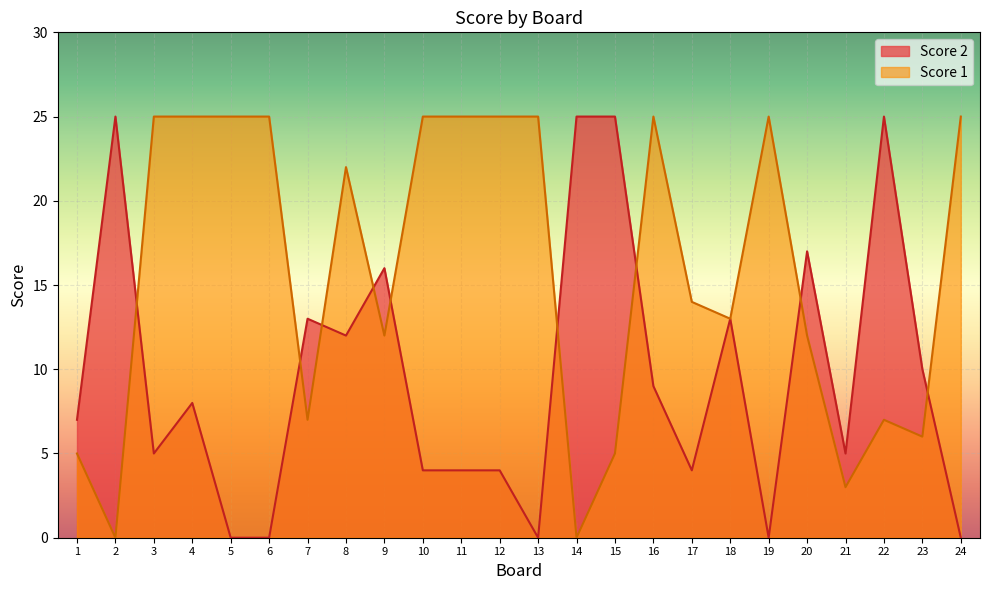

Which series has the widest spread of values?

Score 1